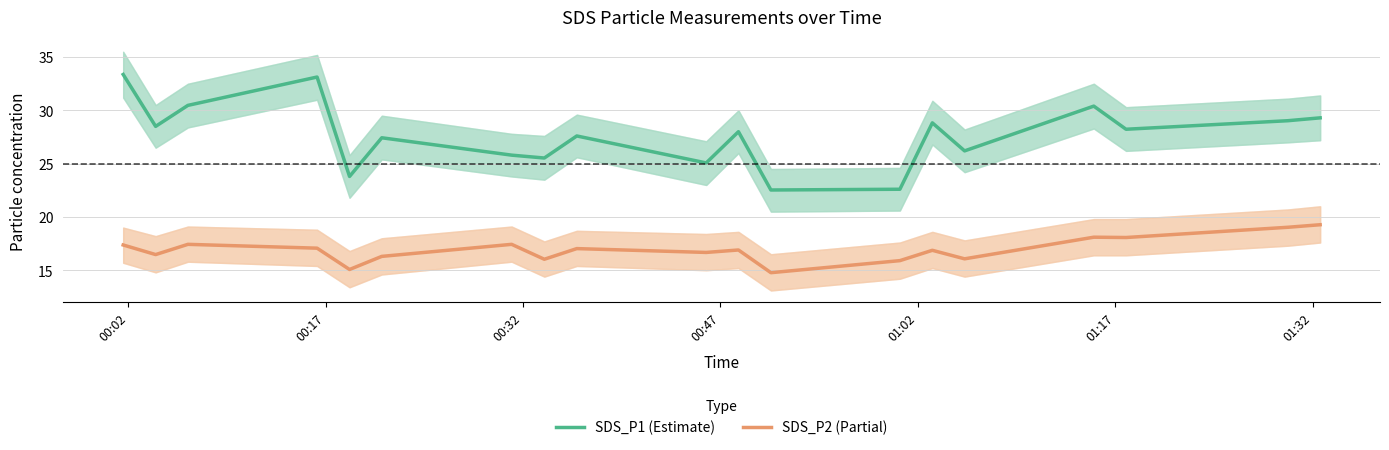

What is the label of the 18th point from the right?

00:17